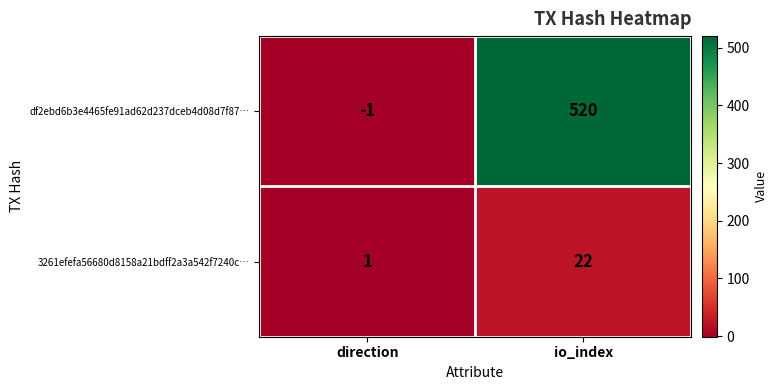

What is the average value of the 3261efefa56680d8158a21bdff2a3a542f7240c… series?

12